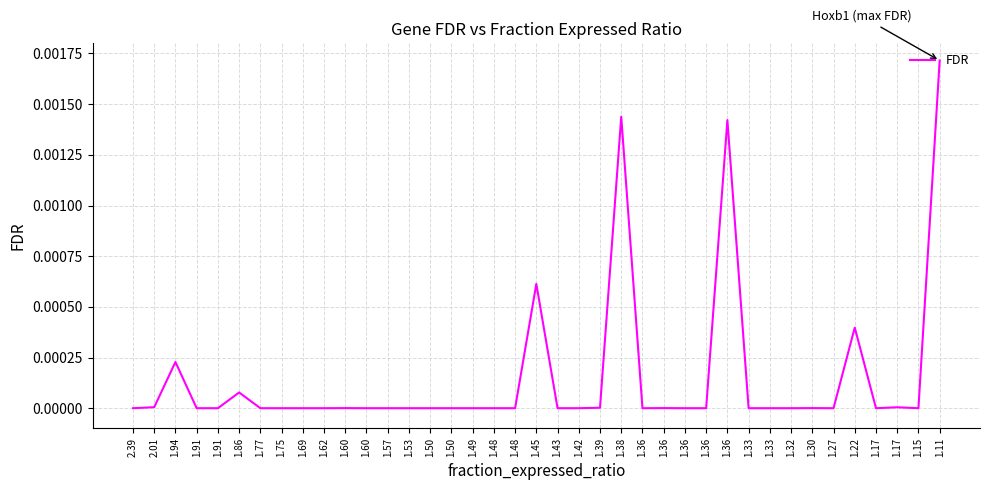

How many lines are shown in the chart?

1